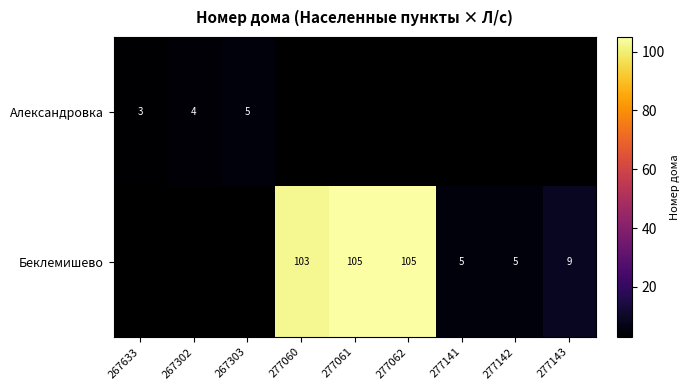

True or false: Беклемишево has a value of 105 at 277062.

True